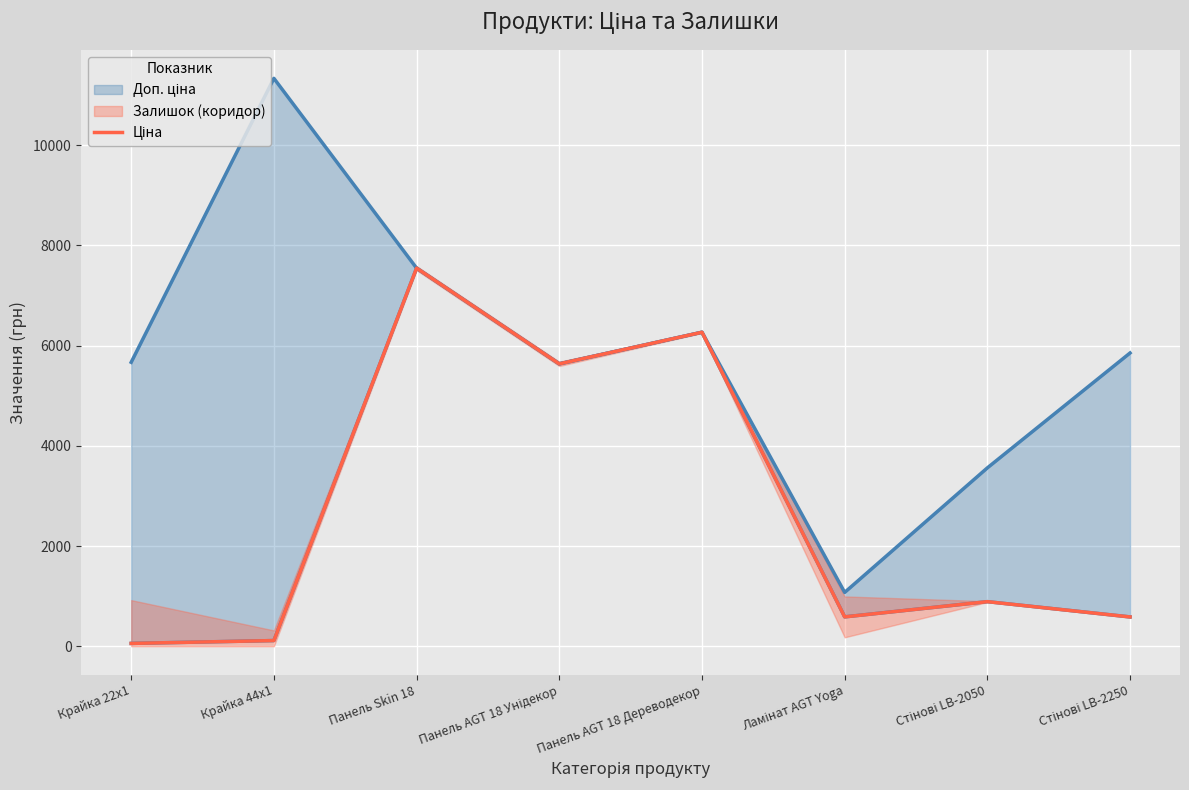

What is the label of the 5th point from the left?

Панель AGT 18 Дереводекор